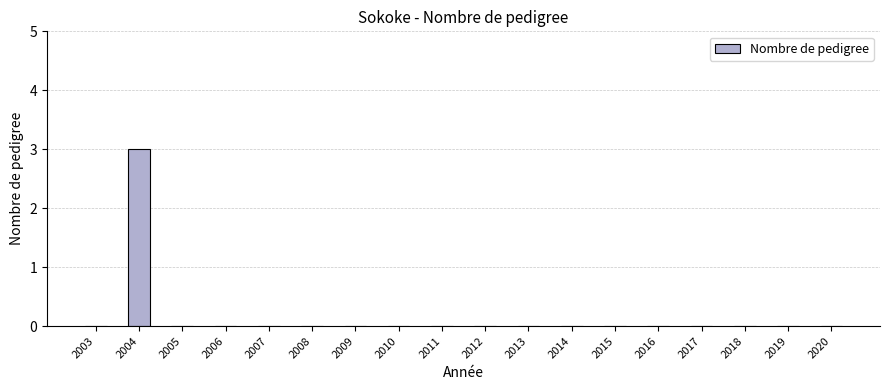

Reading left to right, extract all data points from this chart.

2003=0	2004=3	2005=0	2006=0	2007=0	2008=0	2009=0	2010=0	2011=0	2012=0	2013=0	2014=0	2015=0	2016=0	2017=0	2018=0	2019=0	2020=0